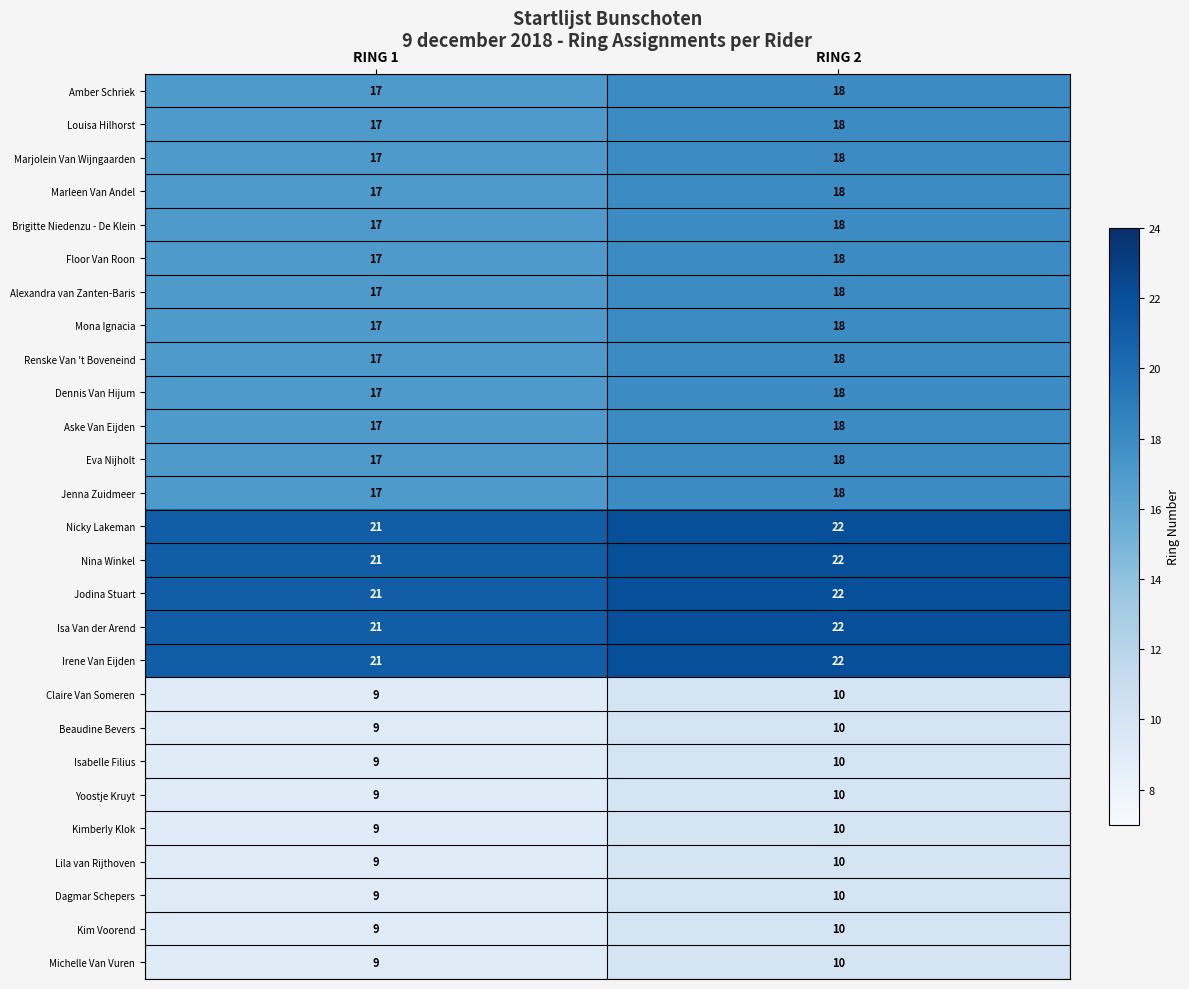

The Amber Schriek series shows 18 at RING 2. True or false?

True